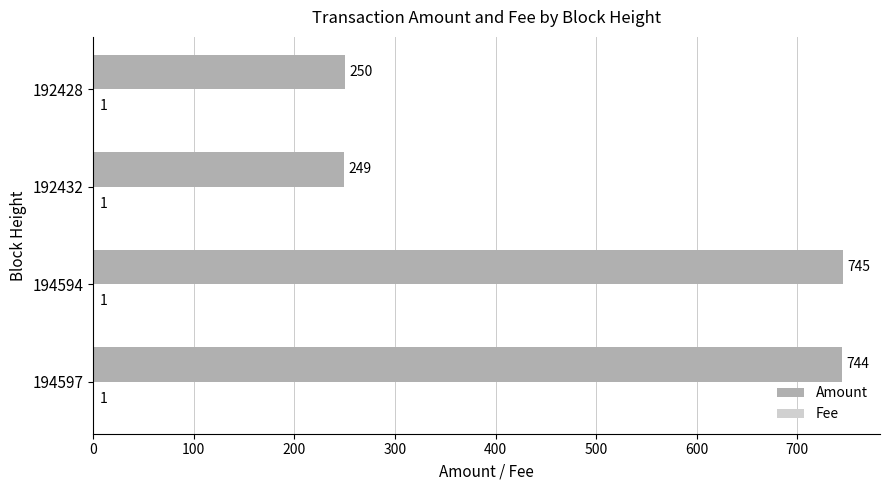

At which category is the sum across all series the highest?

194594